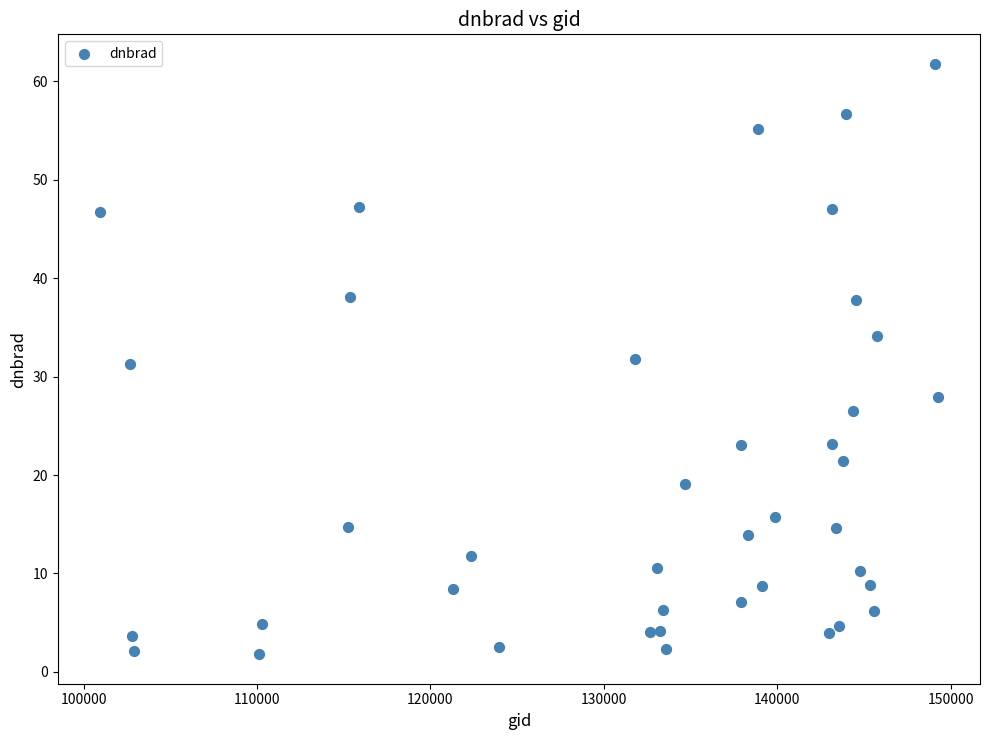

What is the range of X values (max minus min)?

48332.0